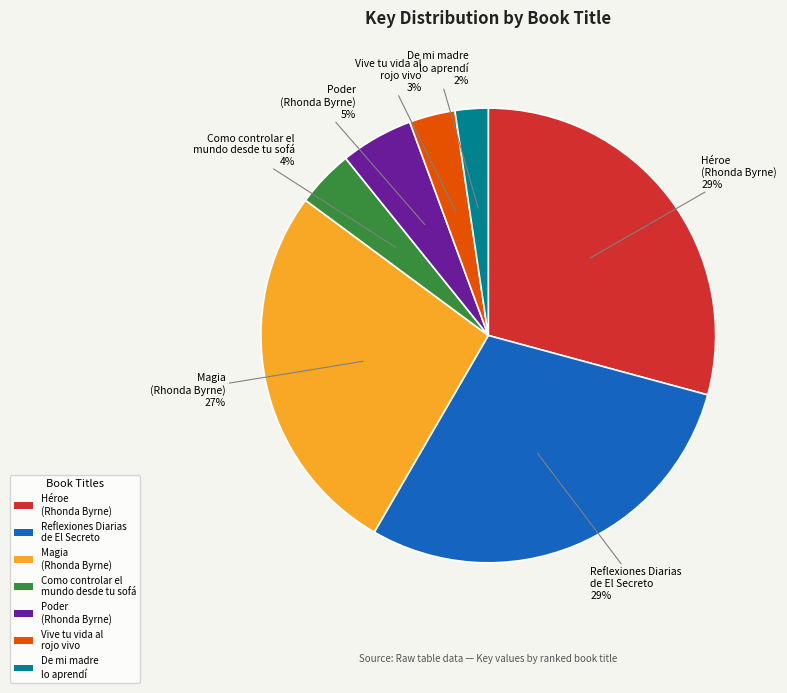

How many slices are in this pie chart?

7